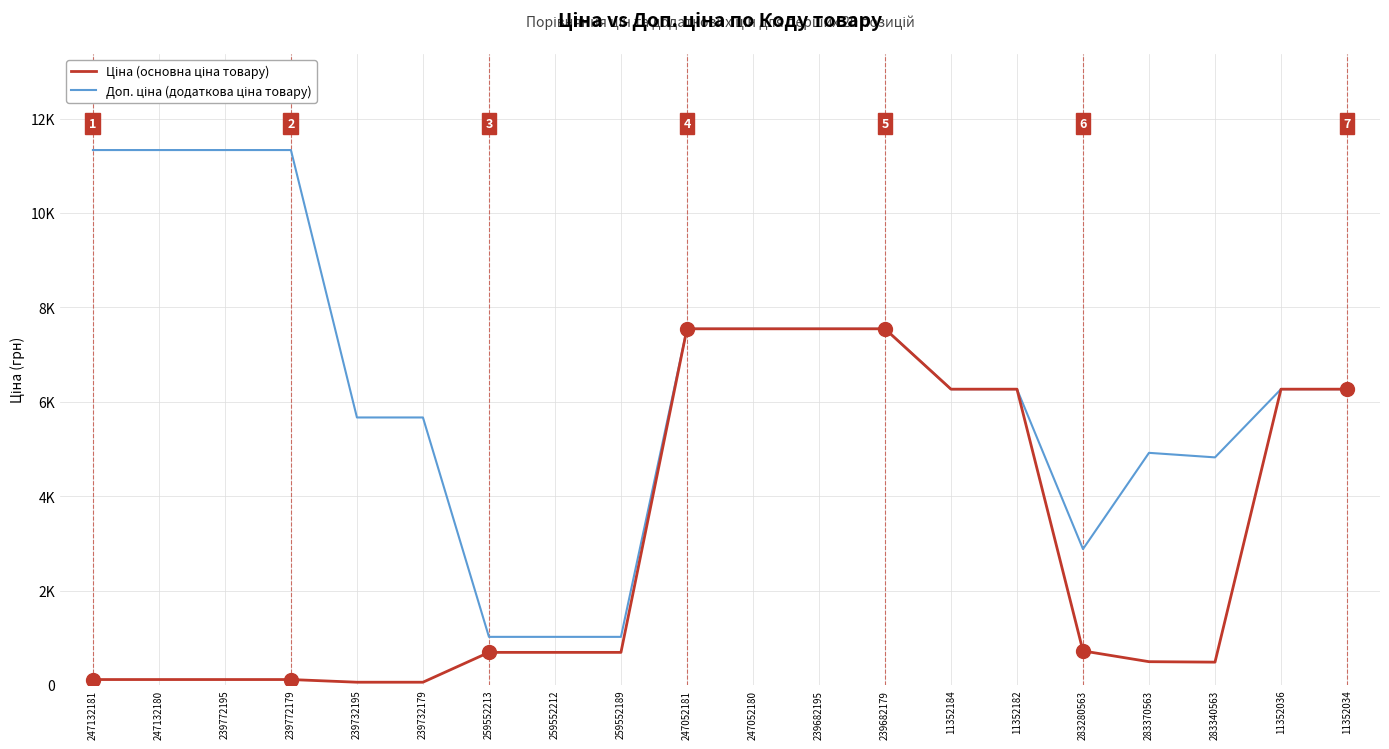

Is this an area chart (filled region under the line)?

No